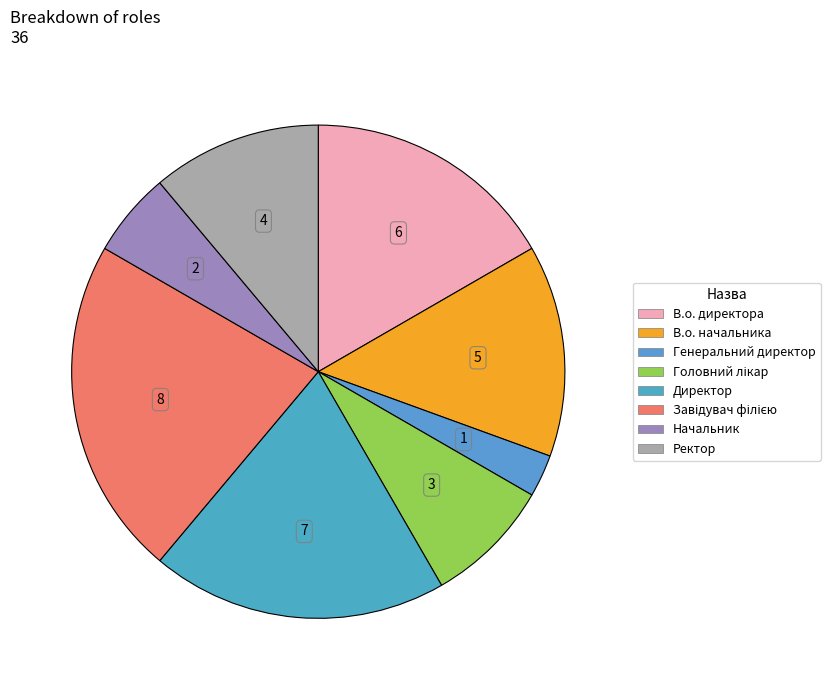

Which slice is the smallest?

Генеральний директор